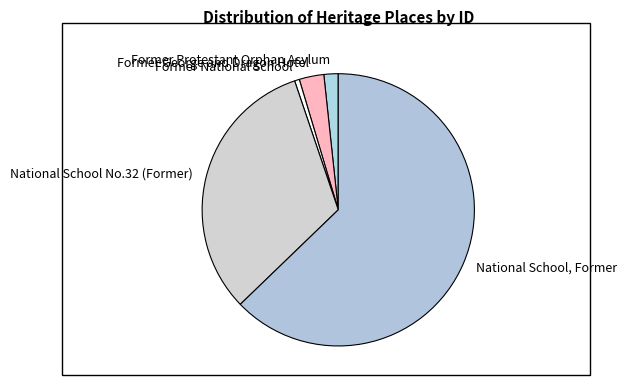

Is there any slice that represents more than half of the pie?

Yes